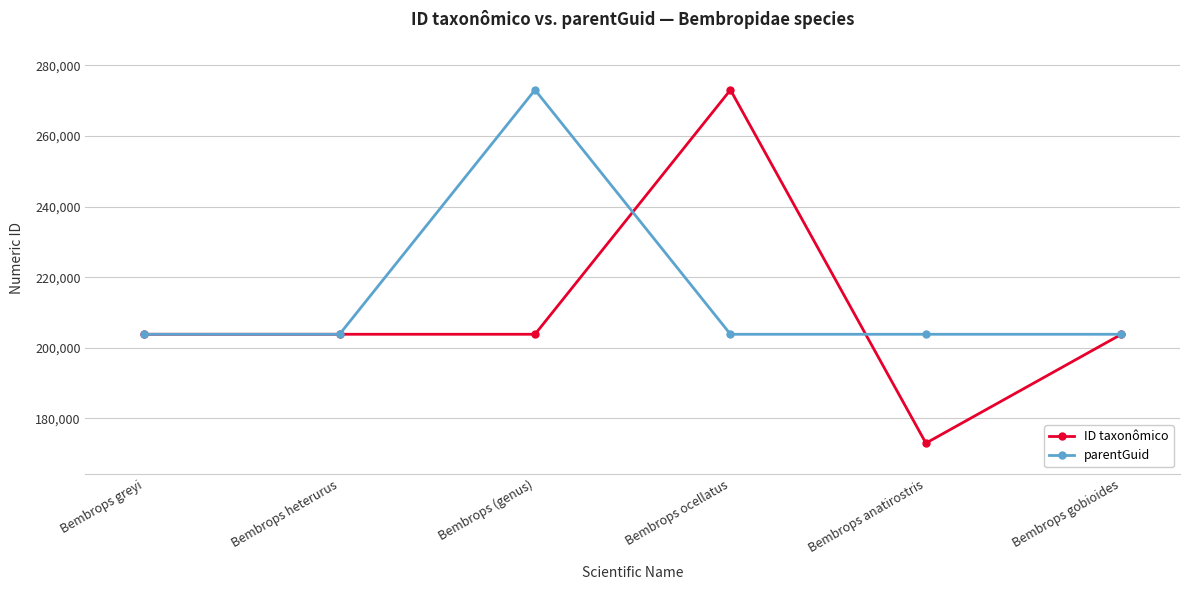

Count the number of data series in this chart.

2